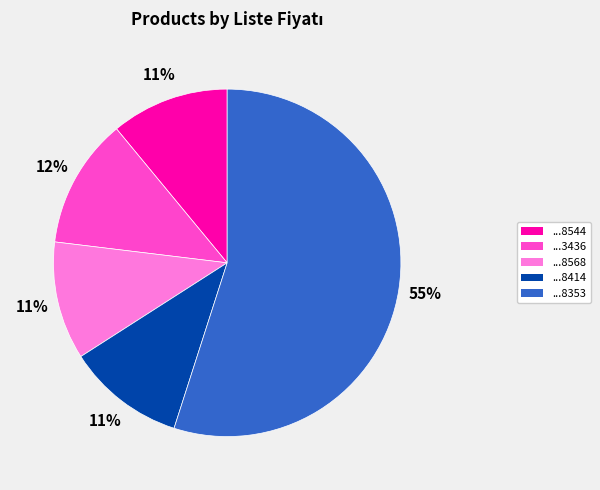

Count the number of slices in the pie.

5